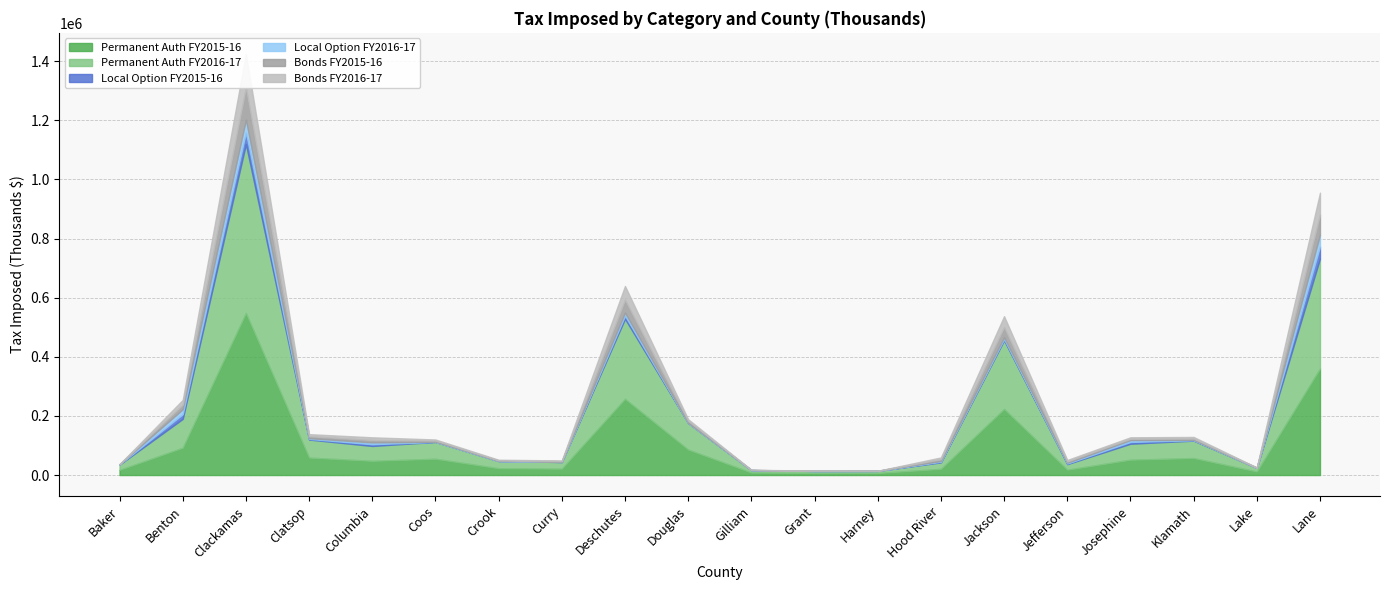

In Bonds FY2015-16, how many points are higher than both neighbors (excluding endpoints)?

4